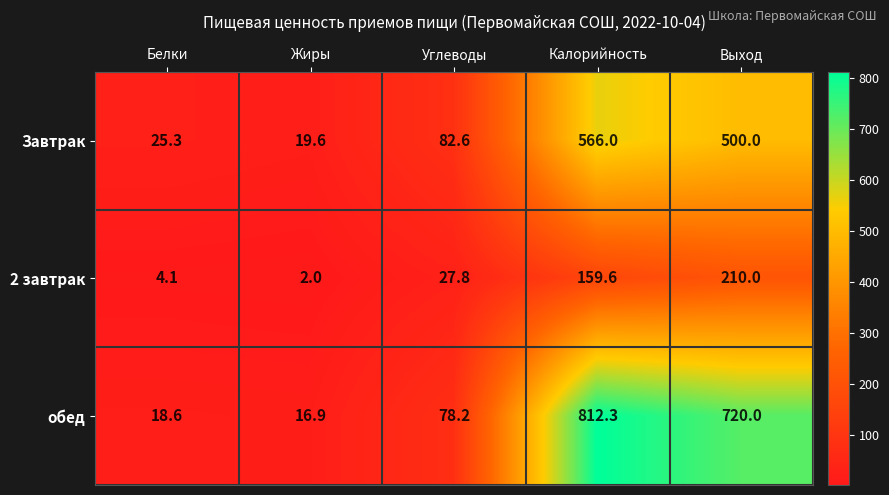

At how many categories does at least one series exceed 78?

3